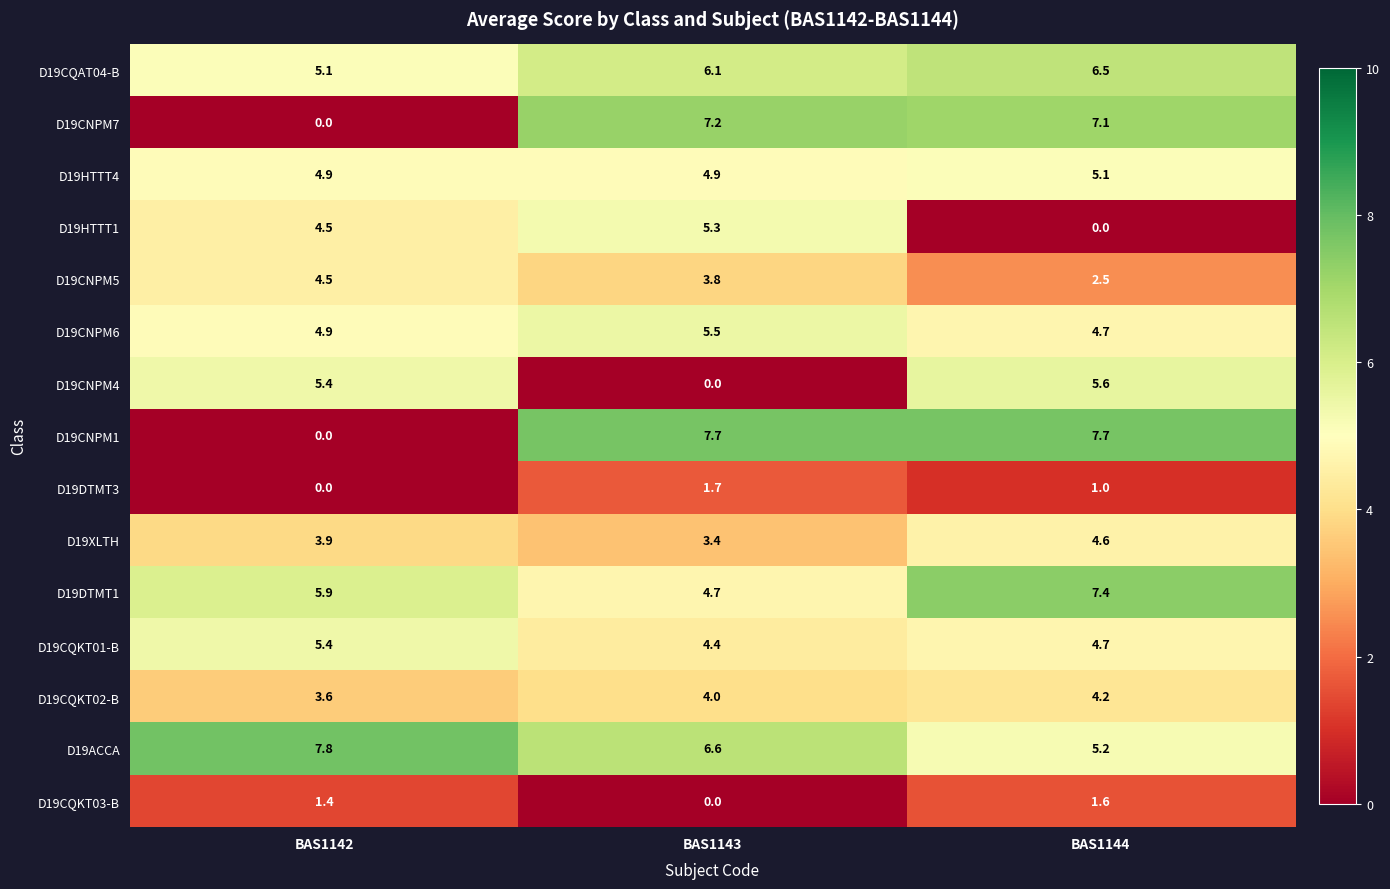

How many data points does each series have?

3